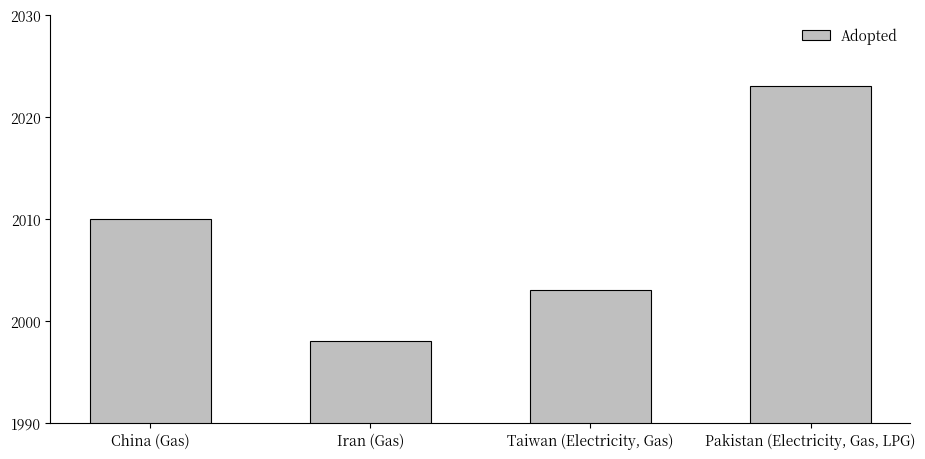

What is the ratio of the value at Pakistan (Electricity, Gas, LPG) to the value at Taiwan (Electricity, Gas)?

1.0